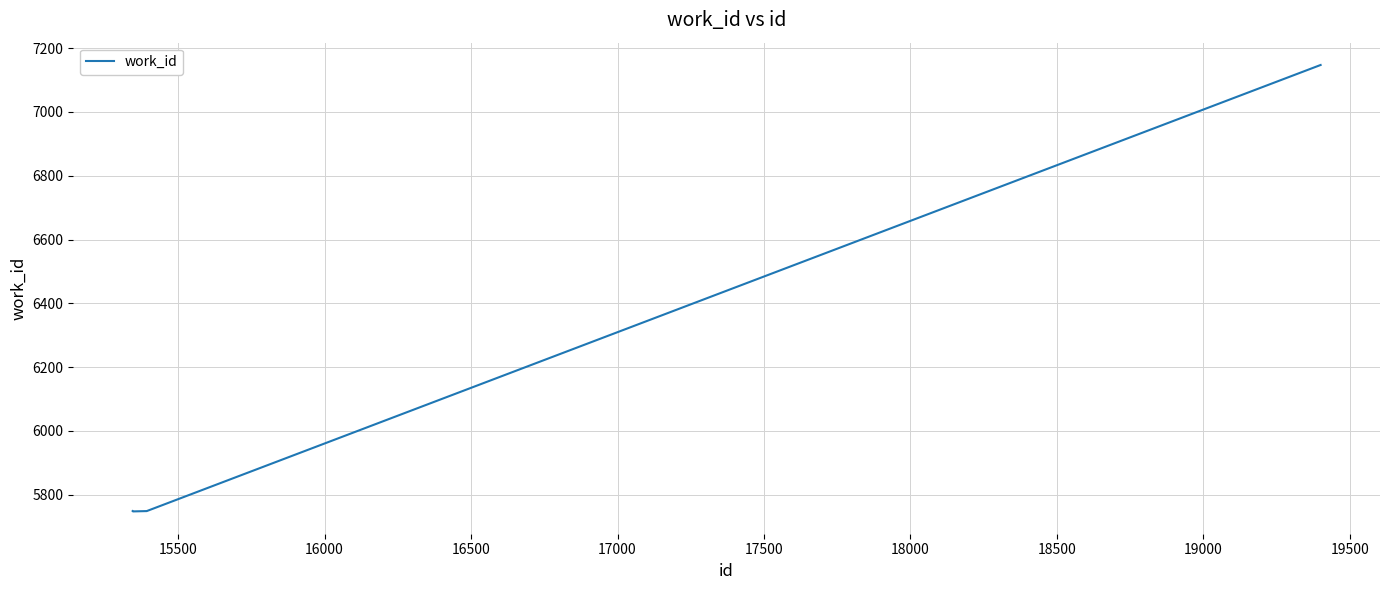

What is the difference between the maximum and second lowest values?

1399